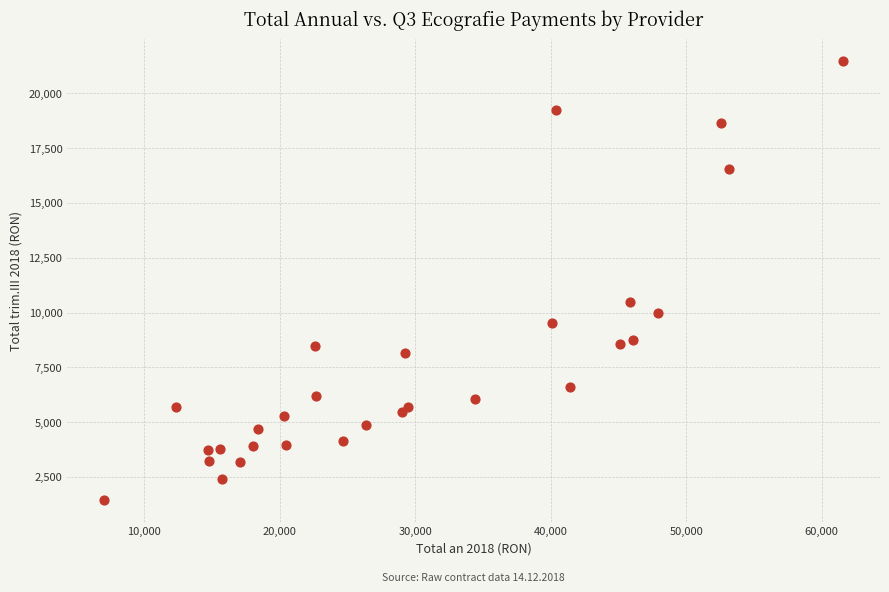

What is the range of Y values (max minus min)?

20040